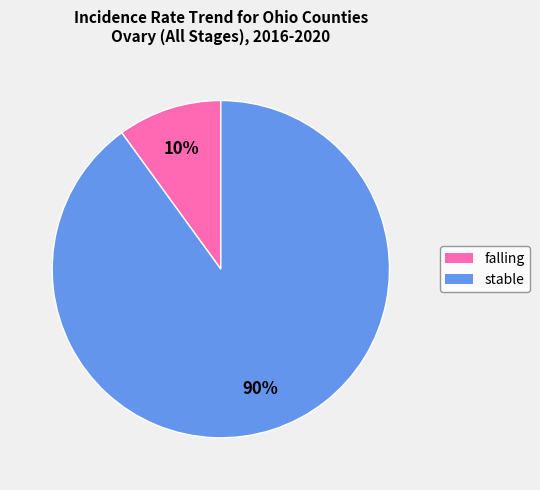

What is the largest slice in the pie chart?

stable